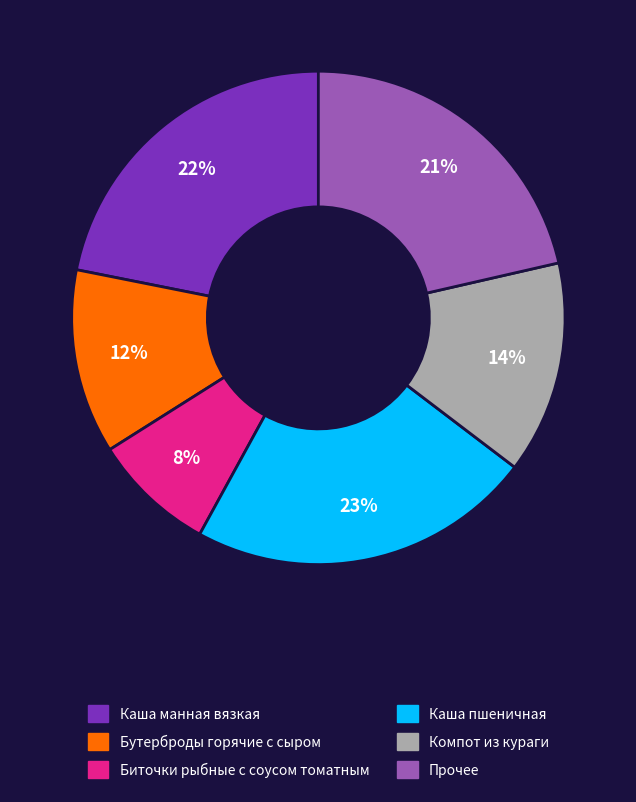

To the nearest percent, what is the average slice percentage?

17%